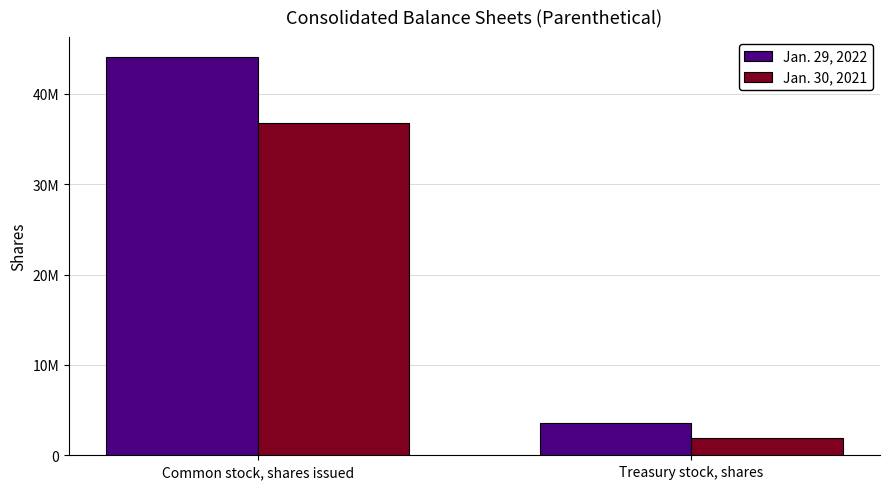

What is the sum of the Jan. 30, 2021 values at Common stock, shares issued and Treasury stock, shares?

38742936